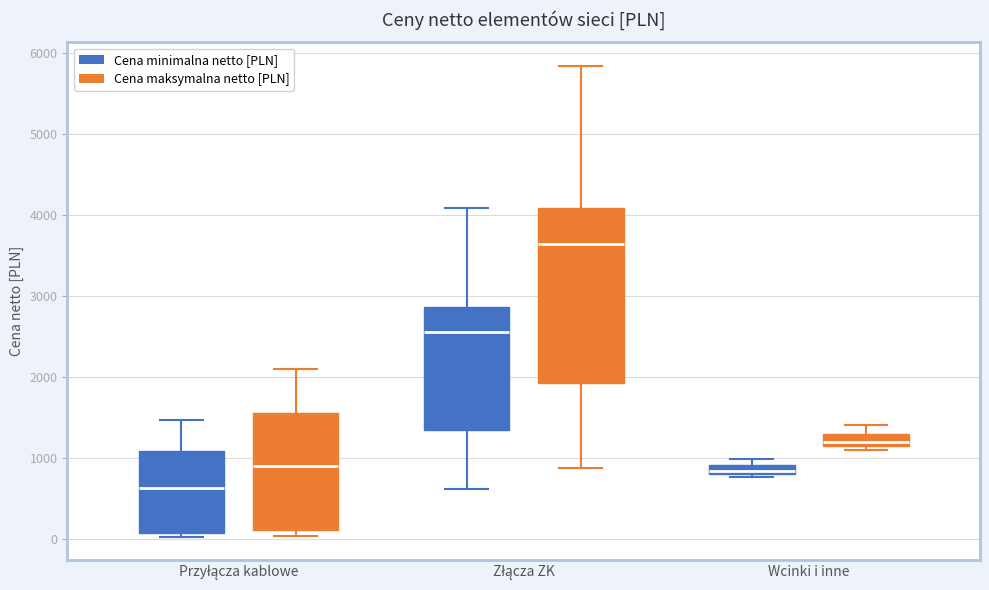

Comparing the boxes themselves (not the whiskers), which one is the tallest?

Złącza ZK (Cena maksymalna netto [PLN])